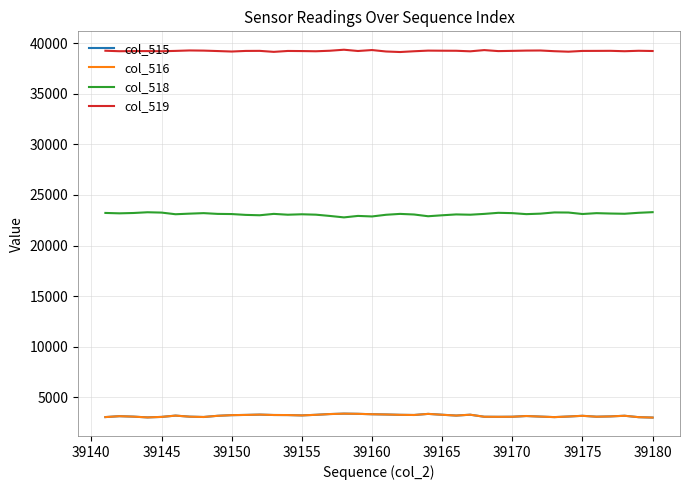

True or false: col_515 and col_519 cross at least once.

False